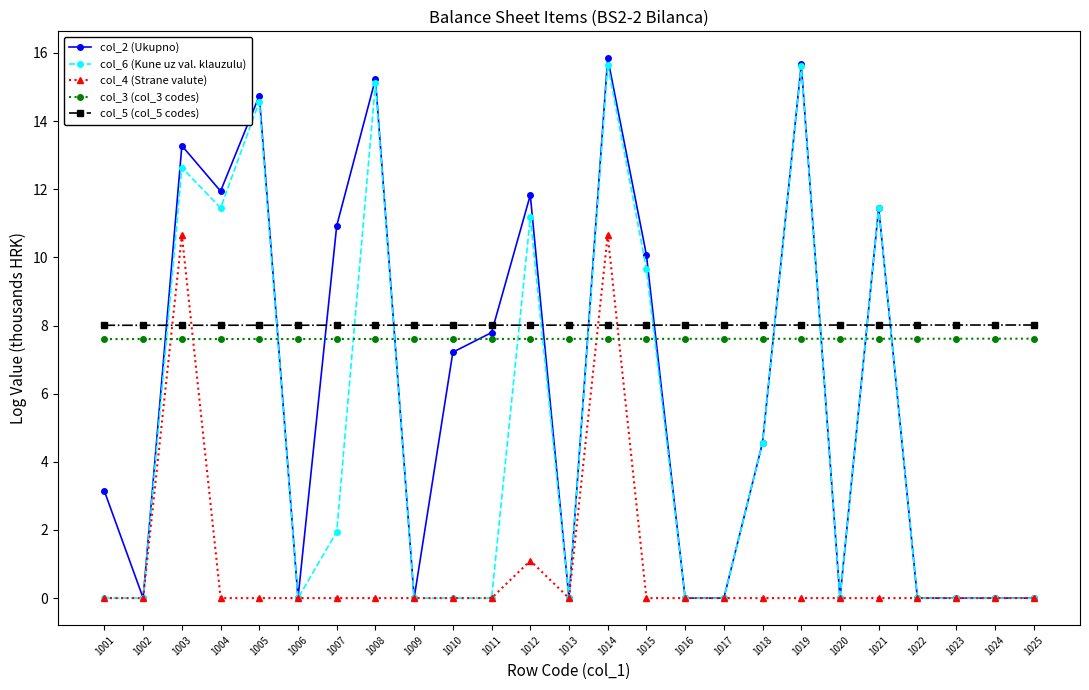

How many distinct data groups are displayed?

5